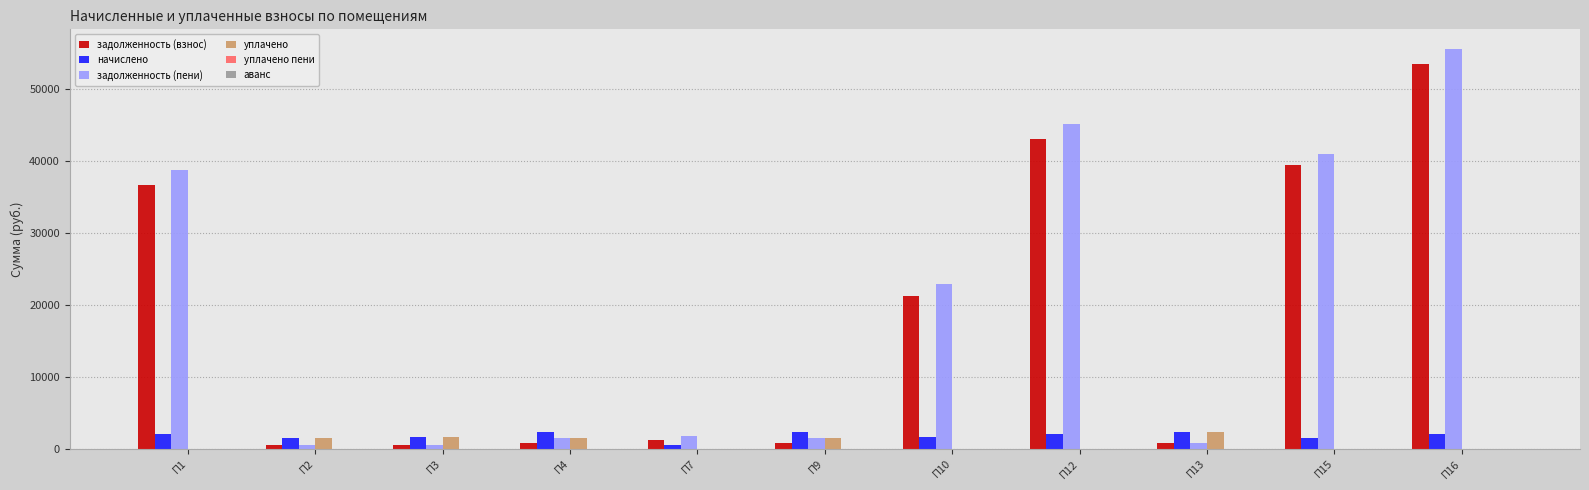

What is the sum of all задолженность (пени) values?

209766.0